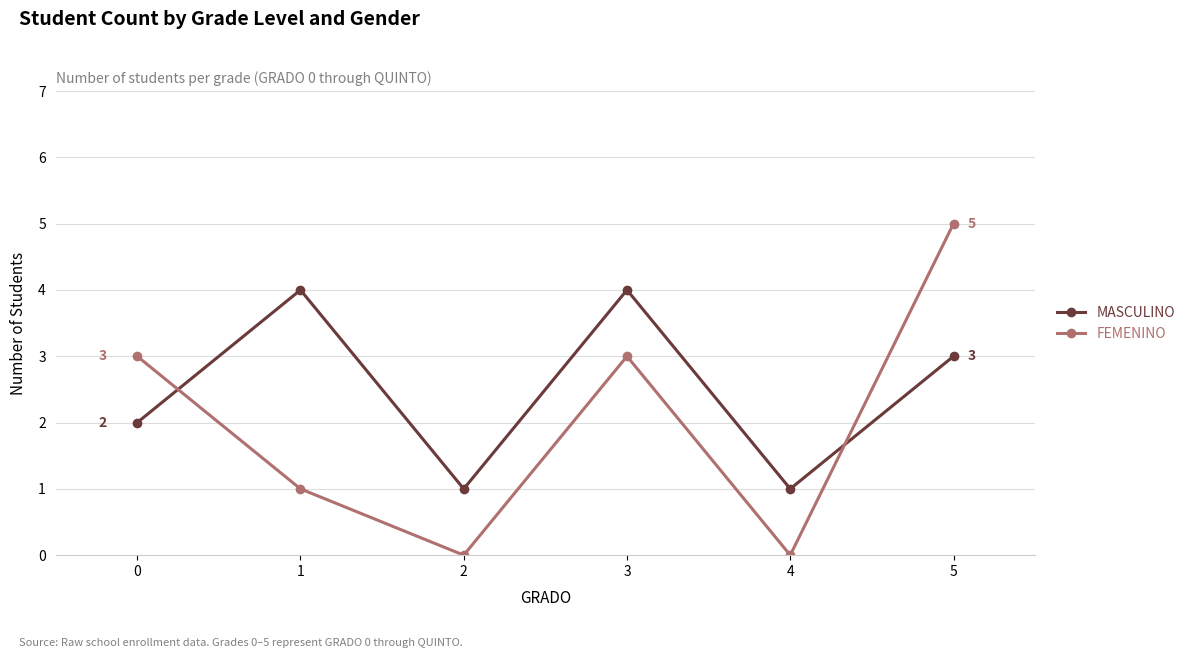

True or false: MASCULINO has more than 0 interior local peaks.

True